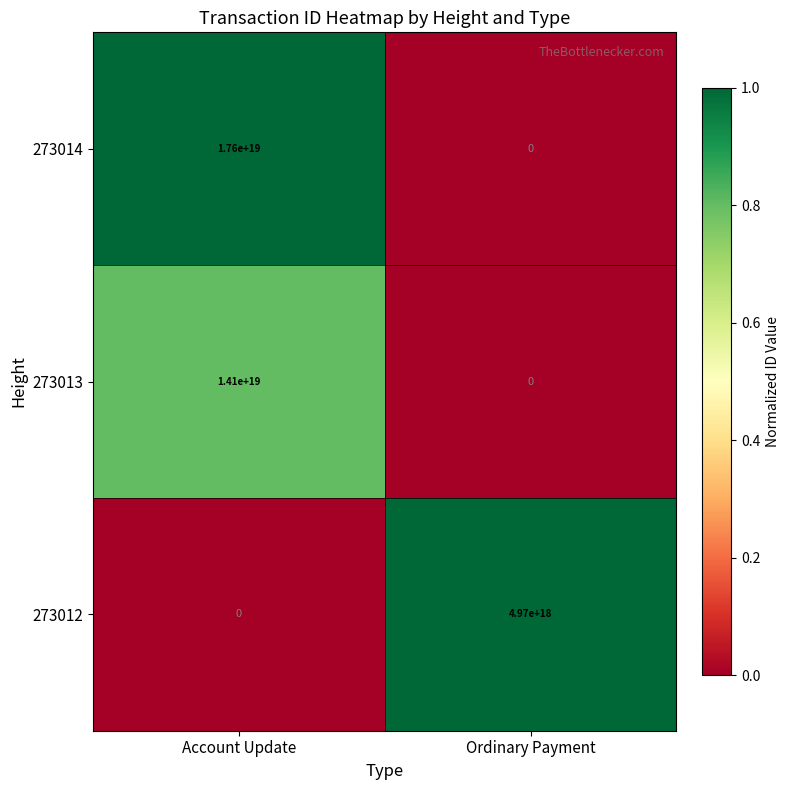

Which series has the widest spread of values?

273014